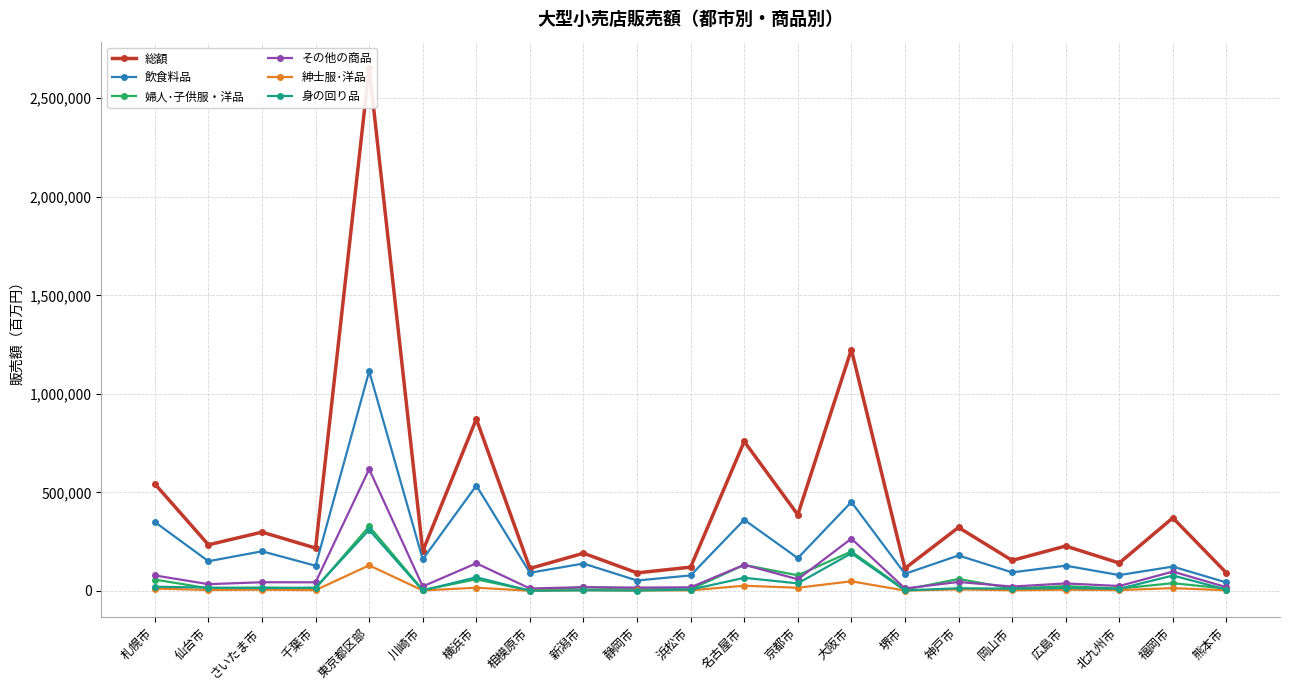

What is the difference between the highest and lowest values at 相模原市?

113072